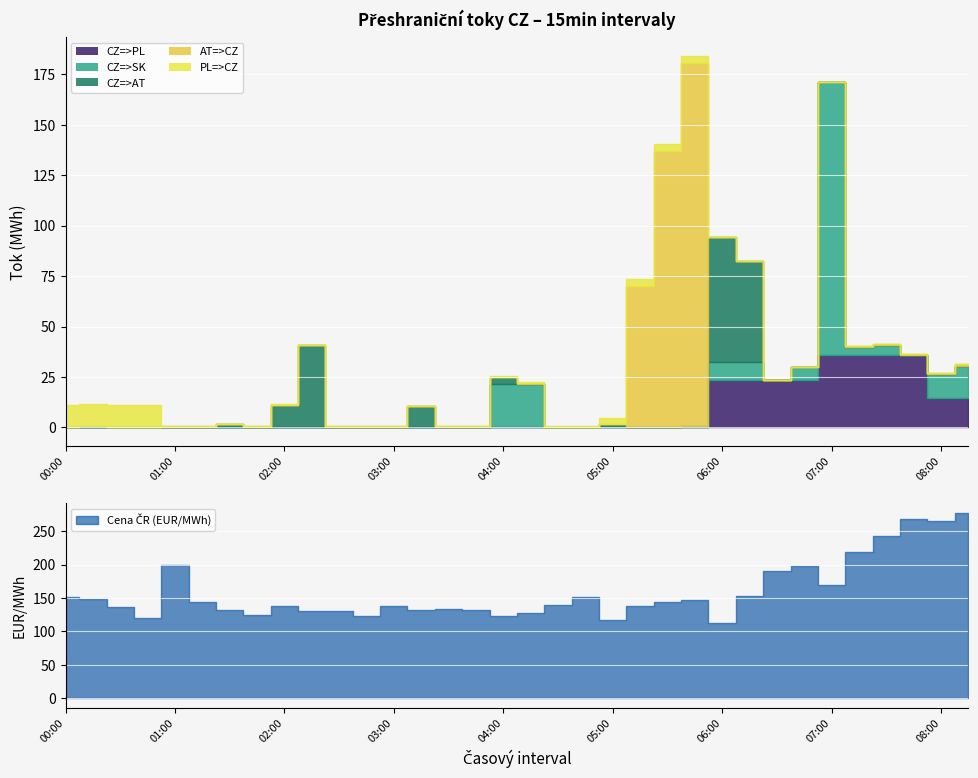

Where do PL=>CZ and CZ=>SK first cross each other?

04:15 and 04:30